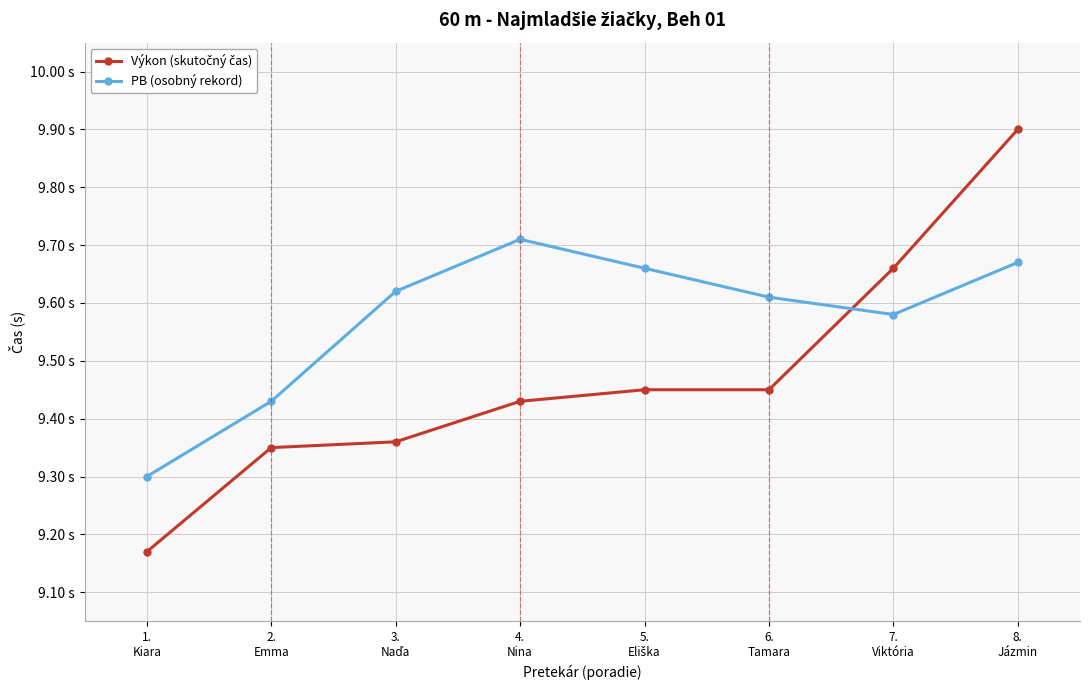

Is it true that PB (osobný rekord) equals 9.7 at 5.
Eliška?

True